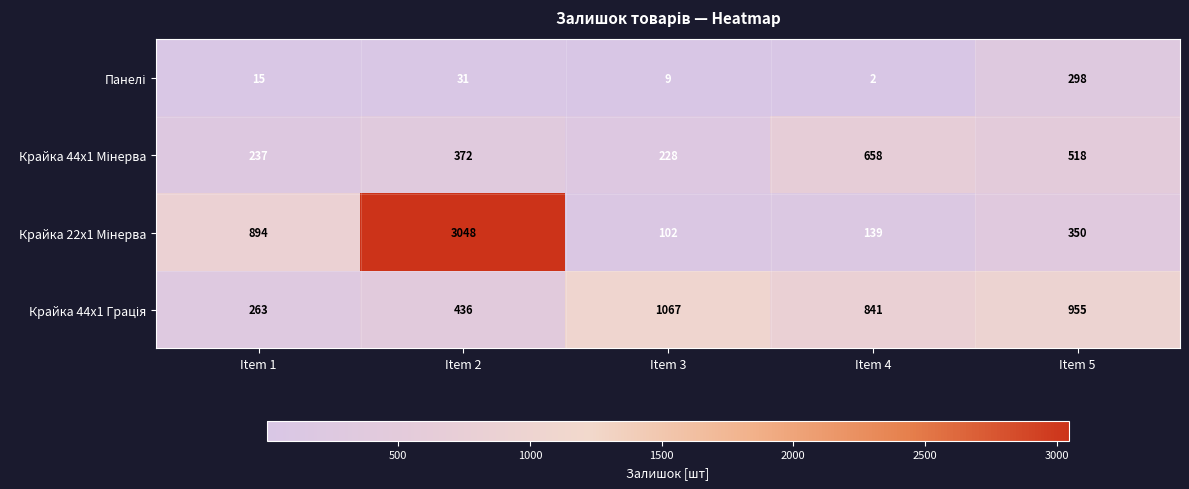

At which category does the chart reach its peak across all series?

Item 2